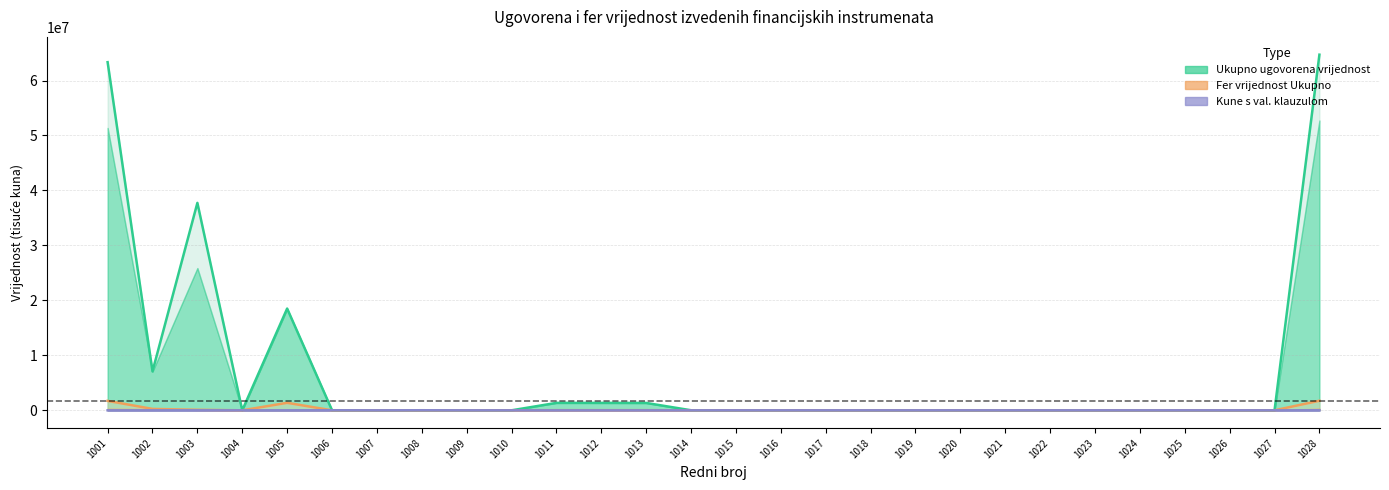

The Kune s val. klauzulom col_7 series shows 5312 at 1023. True or false?

False